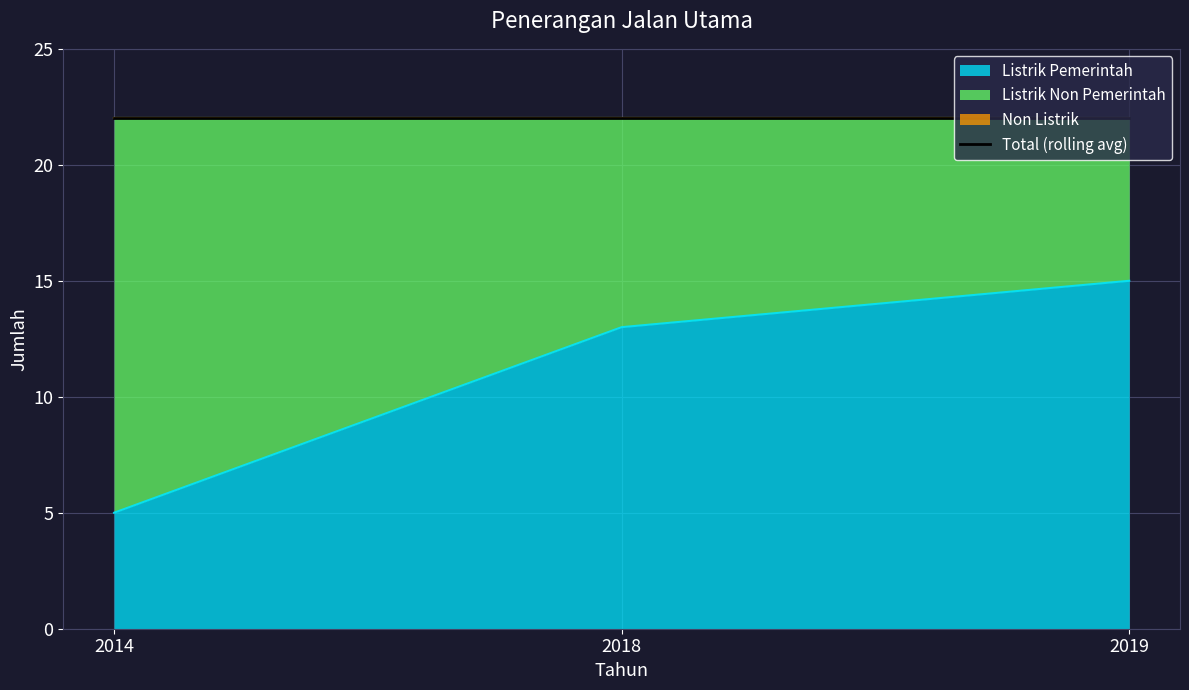

The Listrik Pemerintah series shows 8 at 2014. True or false?

False